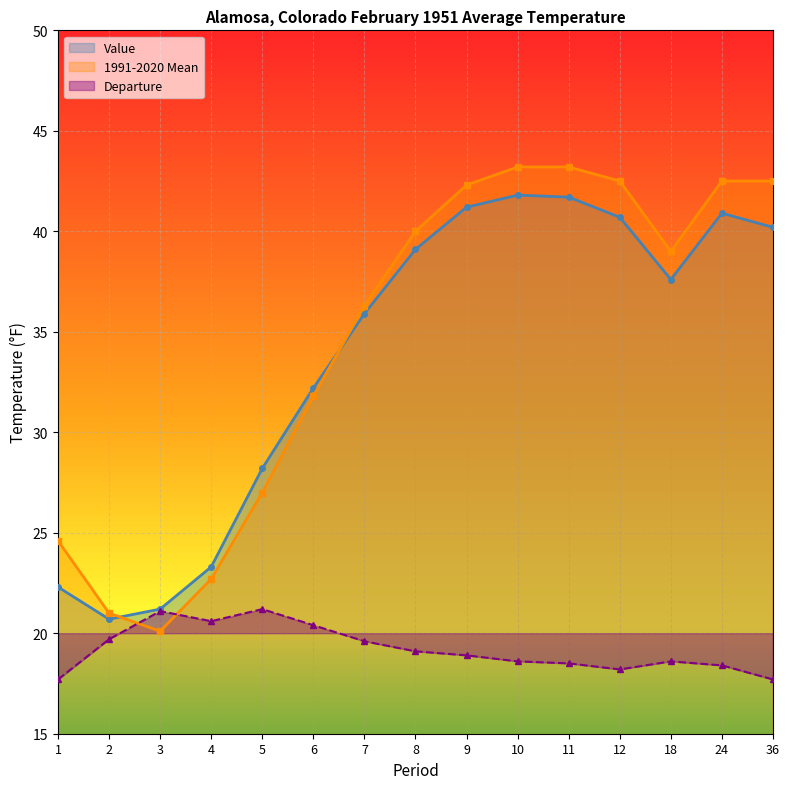

True or false: Departure and Value intersect in this chart.

False